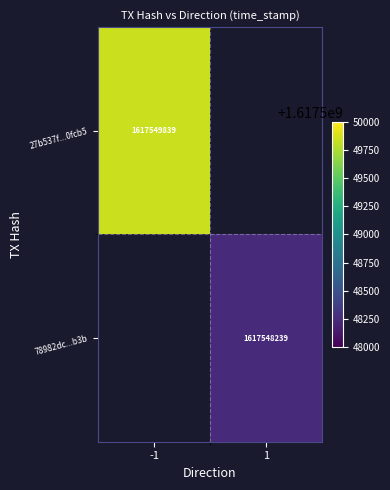

Which category has the highest value in the 27b537f02e50703901a10bf801be9499ac0fcb5 series?

-1